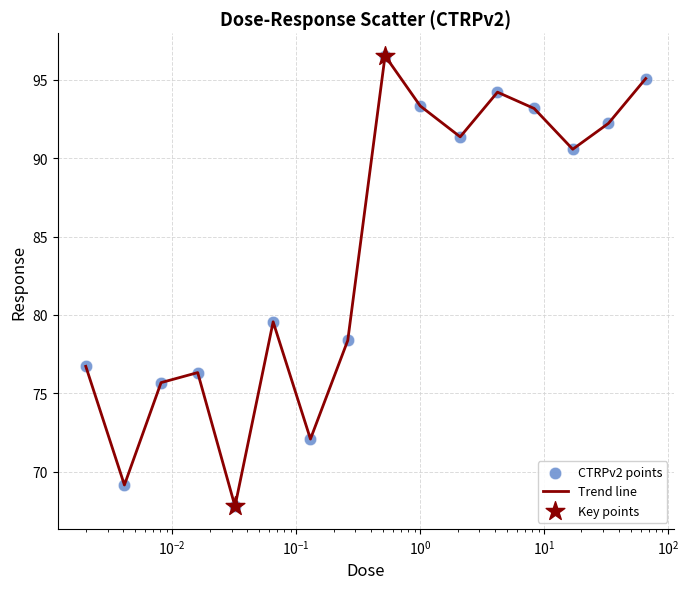

What is the minimum value shown in the chart?

67.8